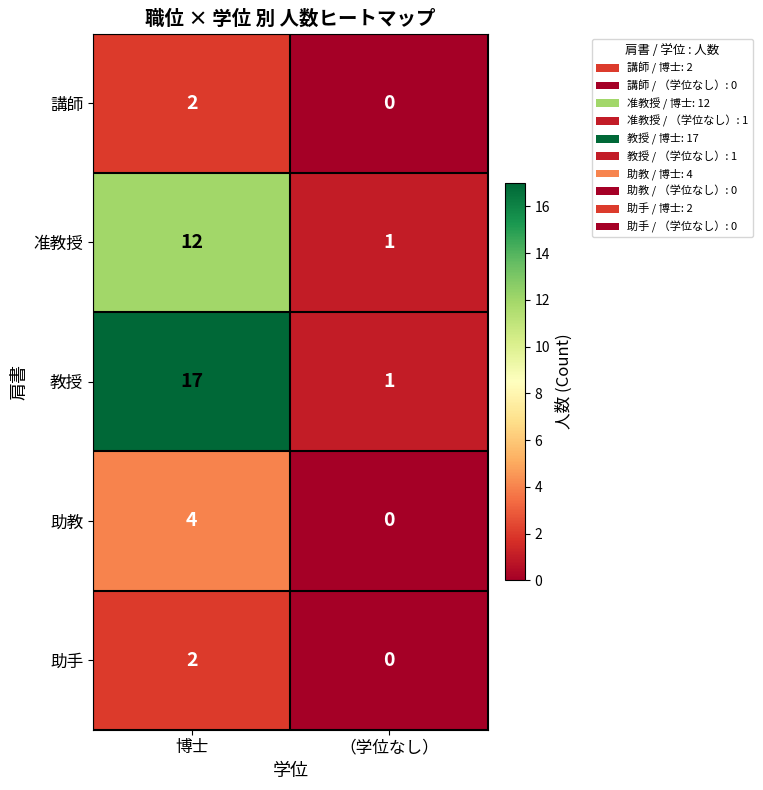

Reading left to right, transcribe all the data shown in this chart.

講師: 博士=2	（学位なし）=0
准教授: 博士=12	（学位なし）=1
教授: 博士=17	（学位なし）=1
助教: 博士=4	（学位なし）=0
助手: 博士=2	（学位なし）=0